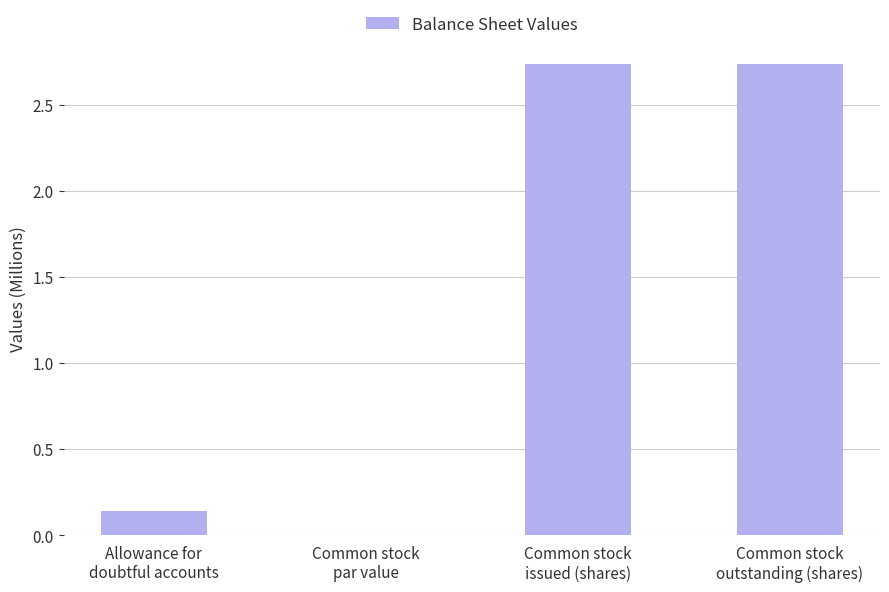

What is the sum of all values?

5.6